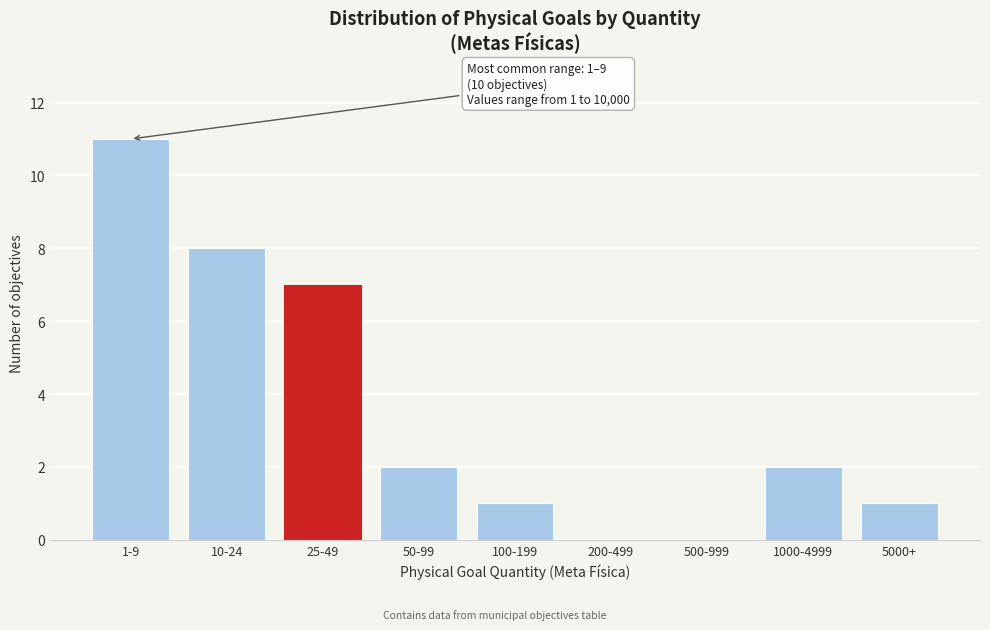

Reading right to left, transcribe all the data shown in this chart.

5000+=1	1000-4999=2	500-999=0	200-499=0	100-199=1	50-99=2	25-49=7	10-24=8	1-9=11